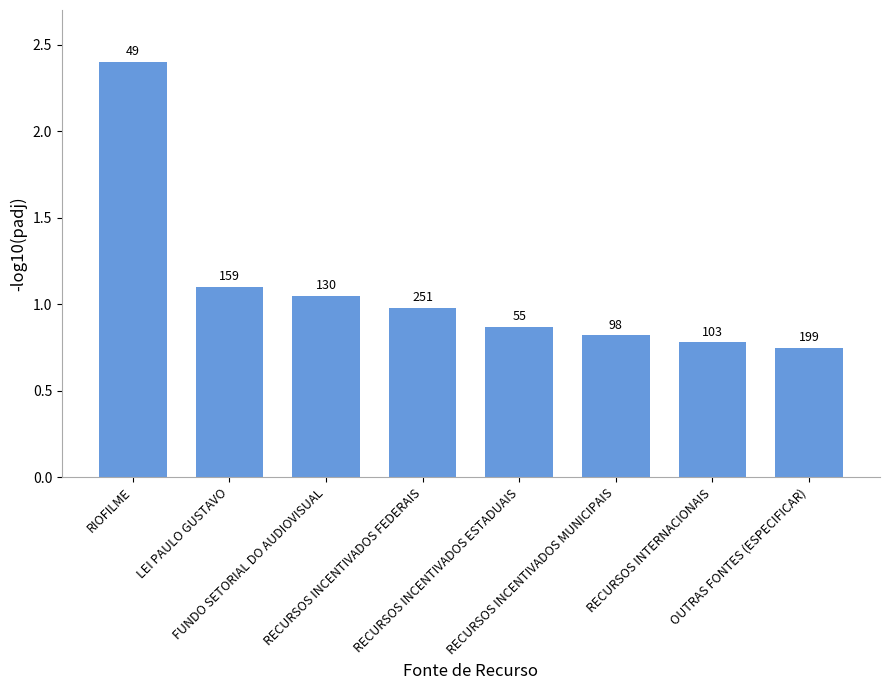

What is the ratio of the value at RIOFILME to the value at FUNDO SETORIAL DO AUDIOVISUAL?

2.3